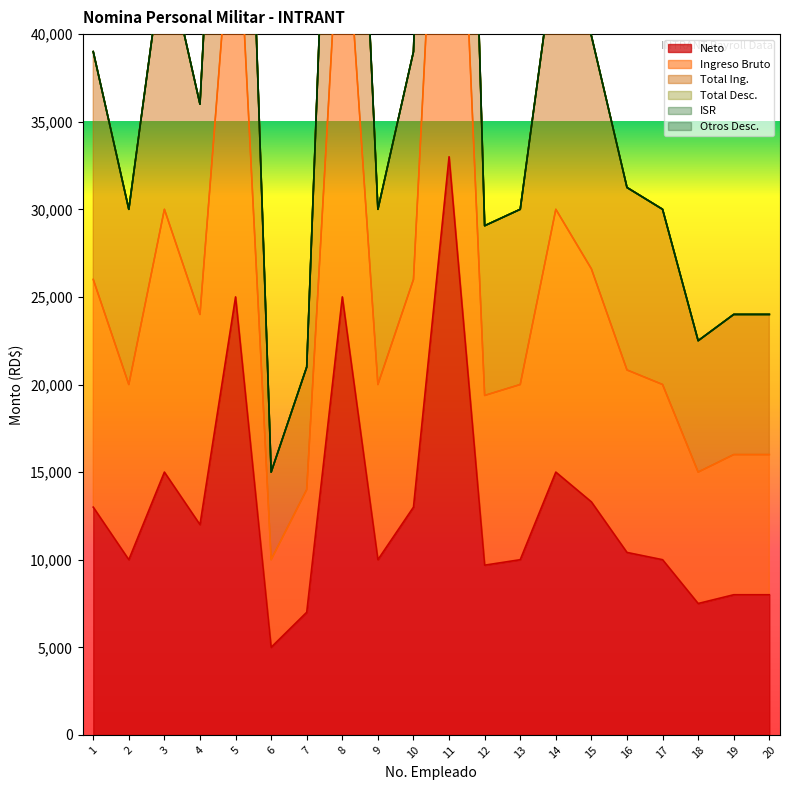

At which label is Neto closest to 19000?

3